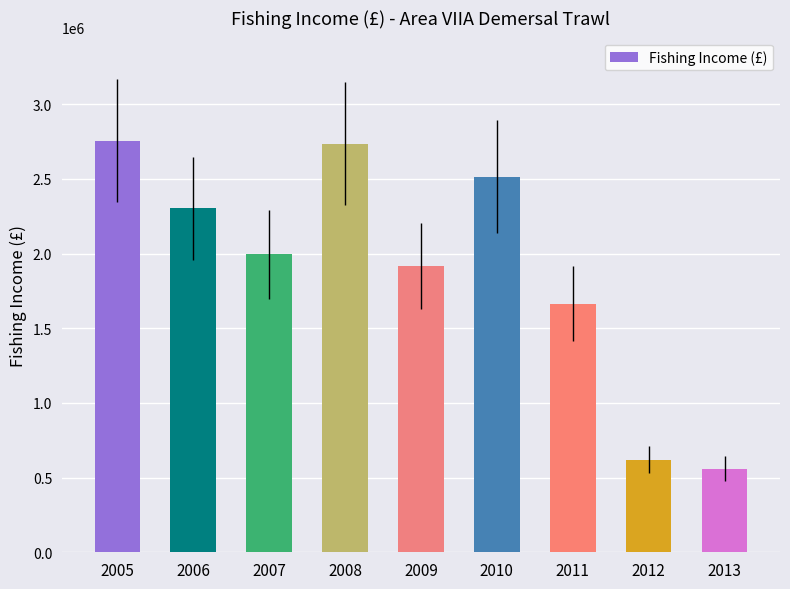

What is the average value?

1895722